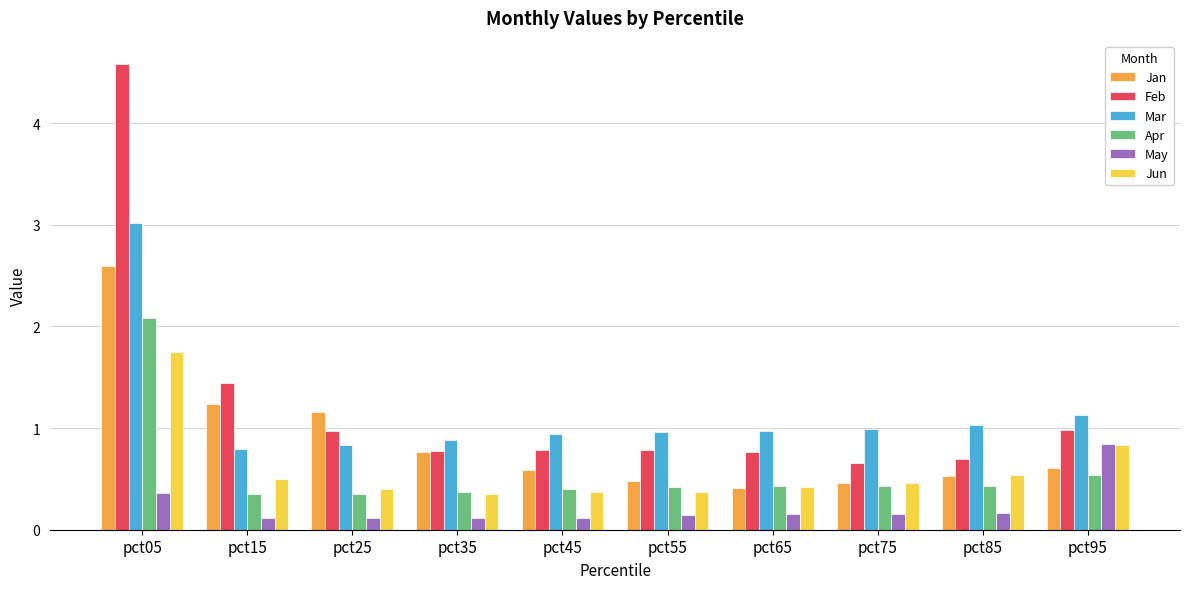

What are all the series names shown in the legend?

Jan, Feb, Mar, Apr, May, Jun